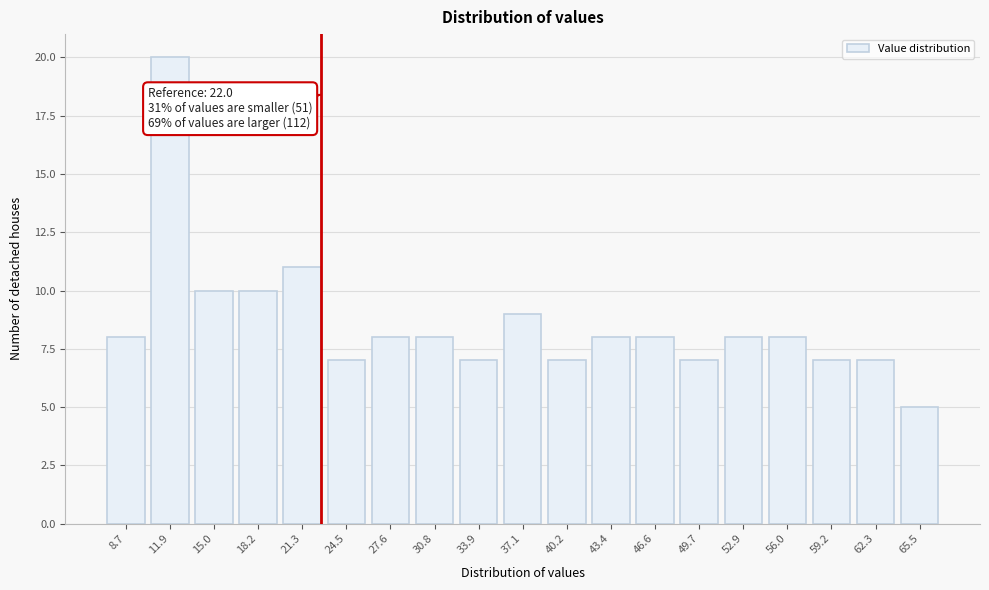

Reading left to right, extract all data points from this chart.

8	20	10	10	11	7	8	8	7	9	7	8	8	7	8	8	7	7	5